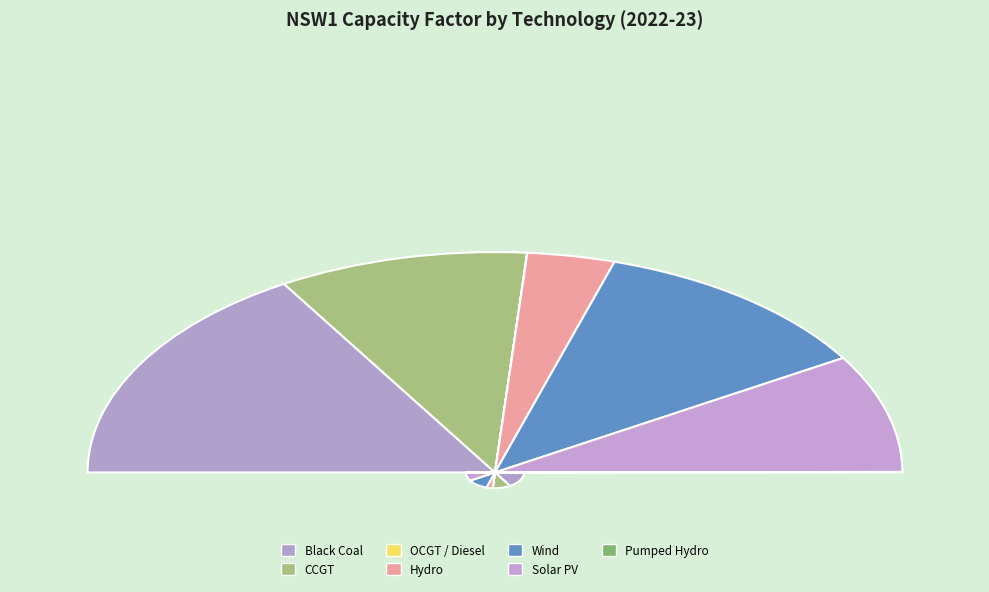

Count the number of slices in the pie.

7